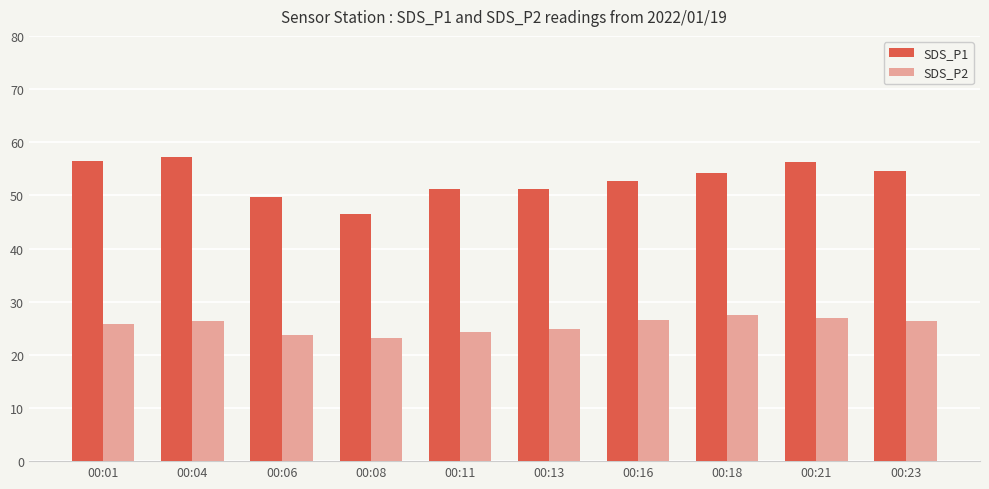

Which category has the highest value in the SDS_P1 series?

00:04